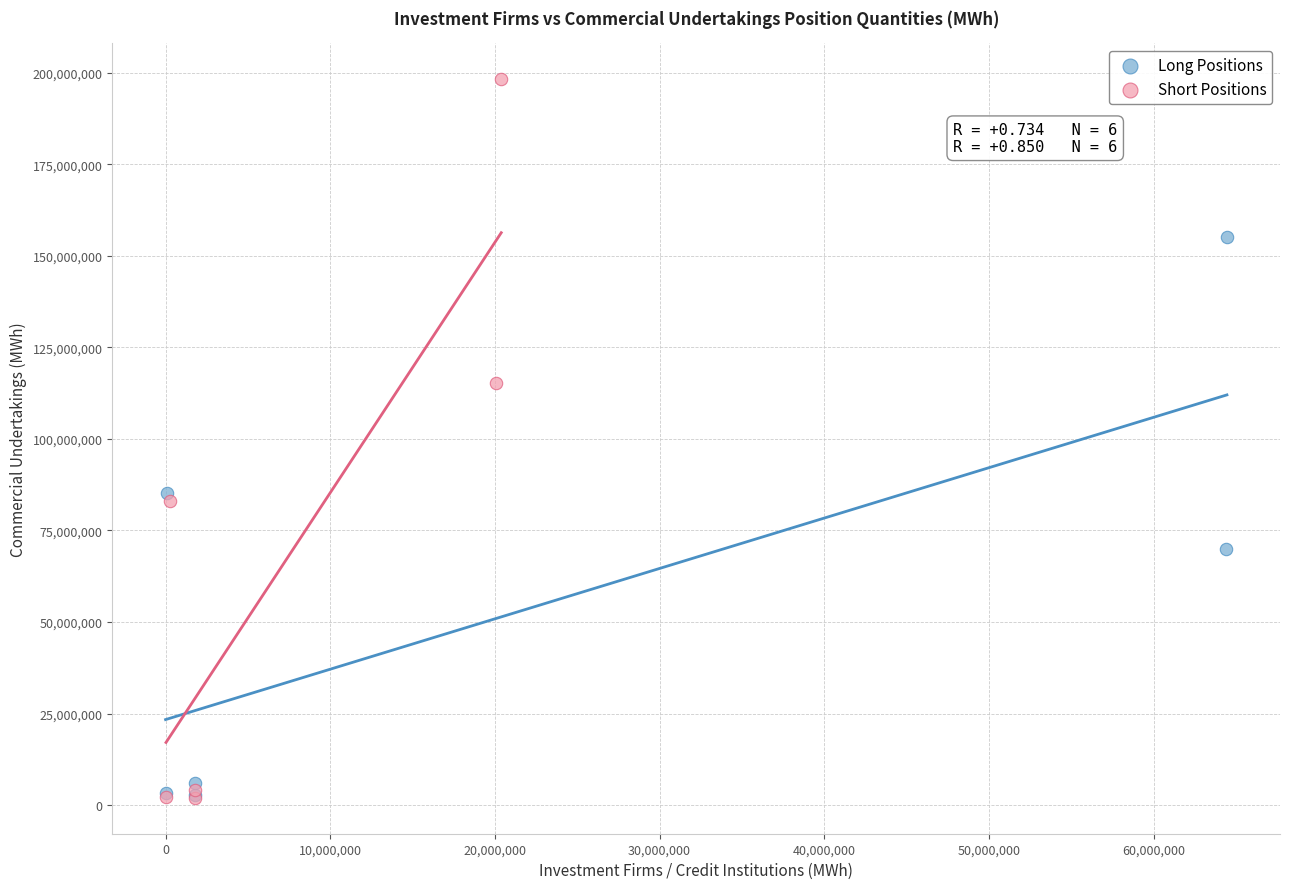

Which series has the largest Y range (max minus min)?

Short Positions